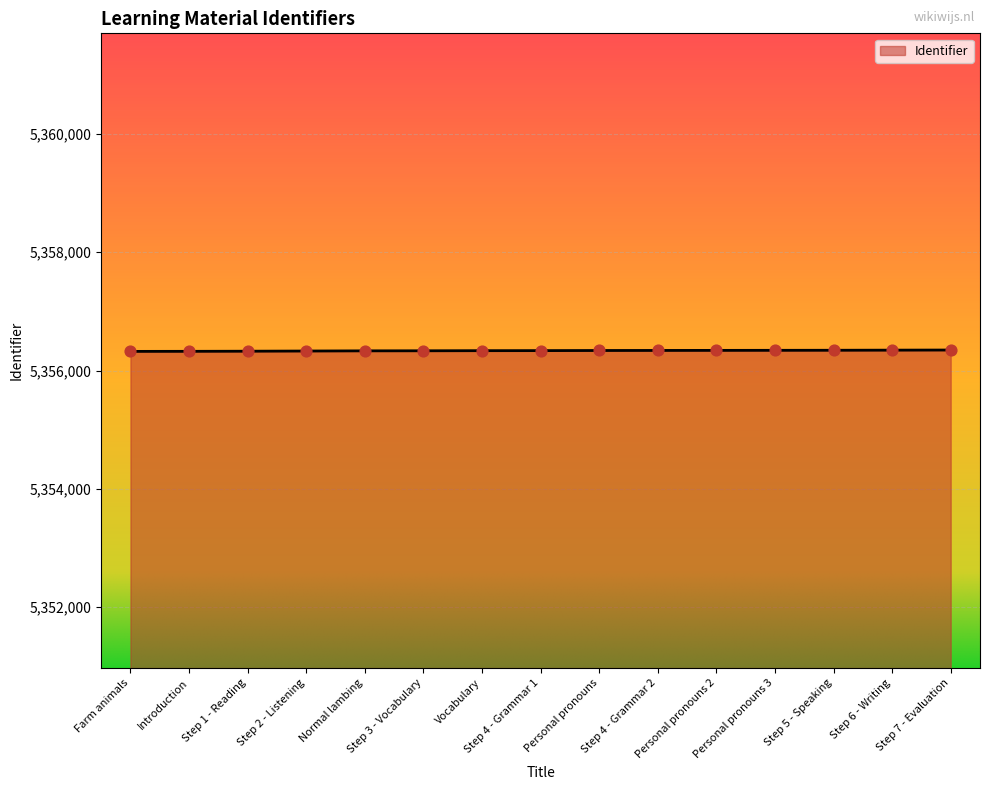

What is the ratio of the value at Normal lambing to the value at Step 6 - Writing?

1.0